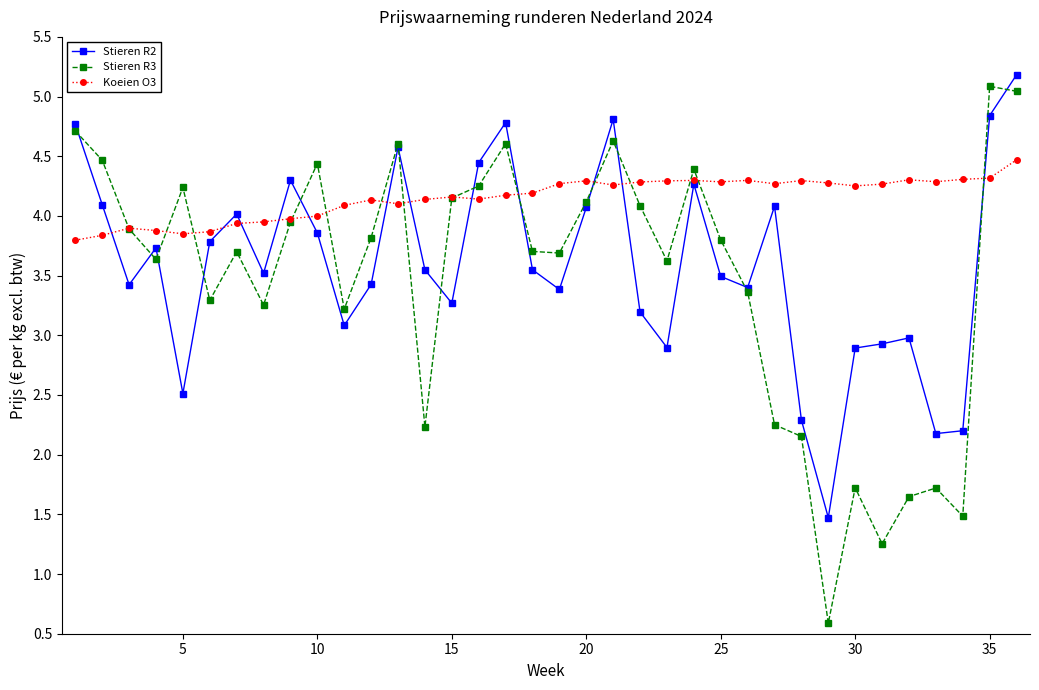

How many data points in Stieren R3 are less than 3?

9